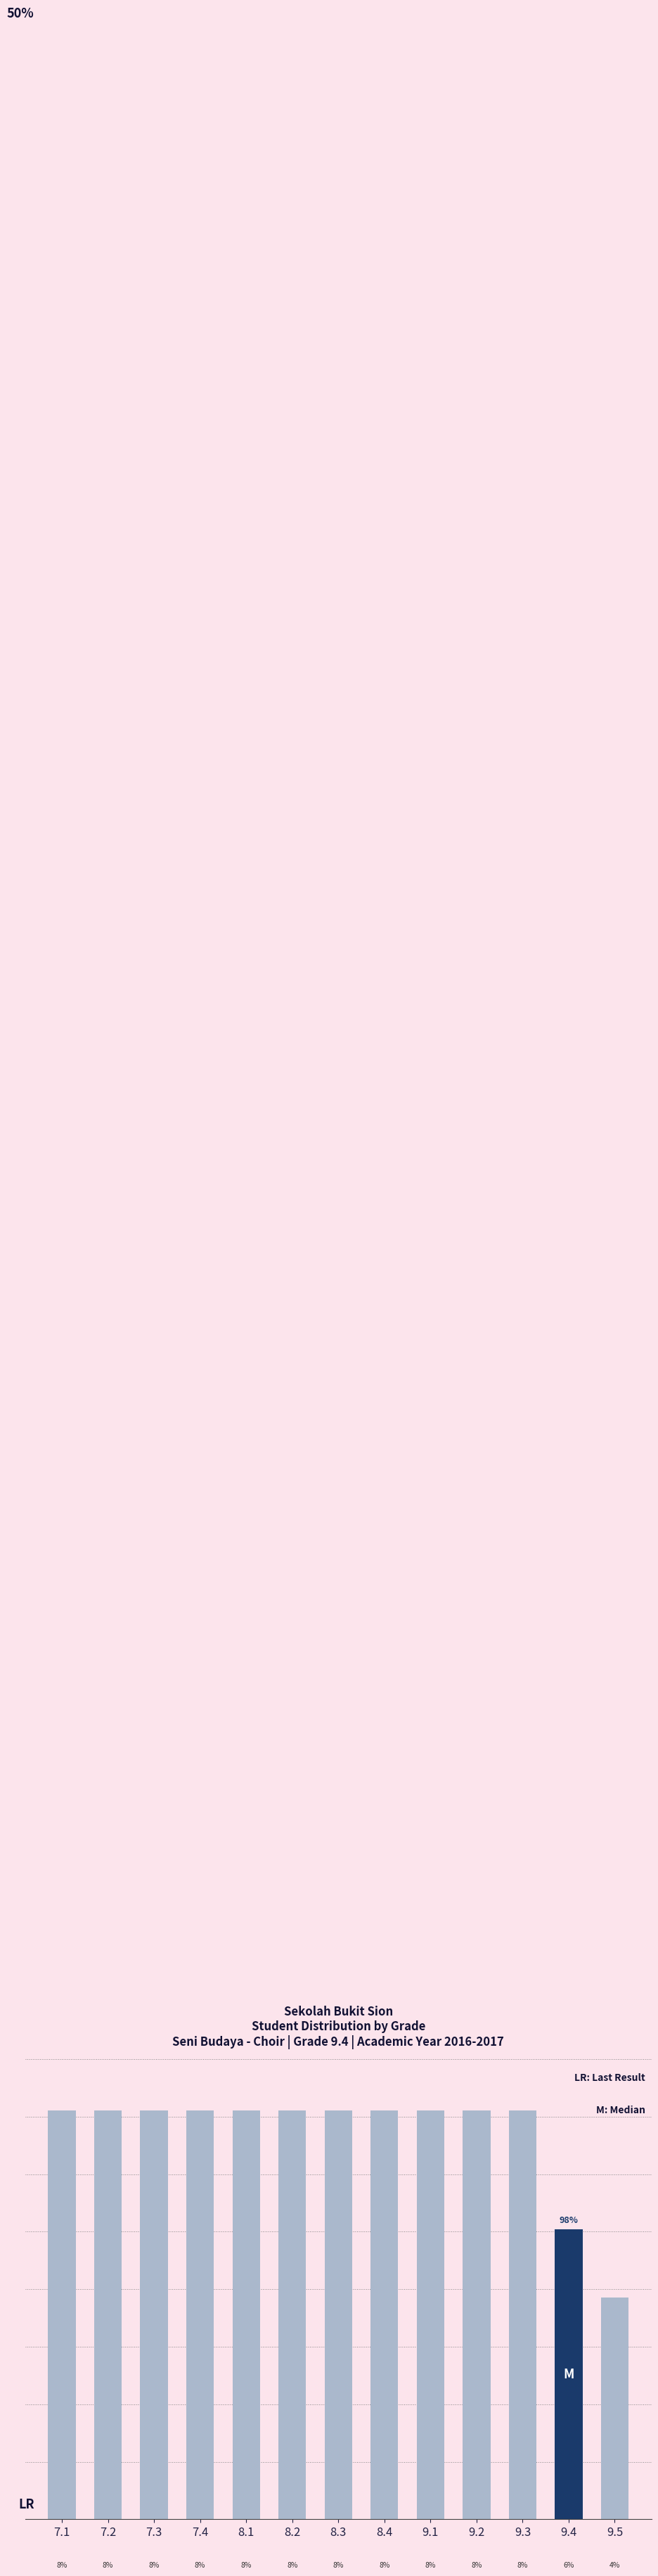

How many series are shown in this chart?

1